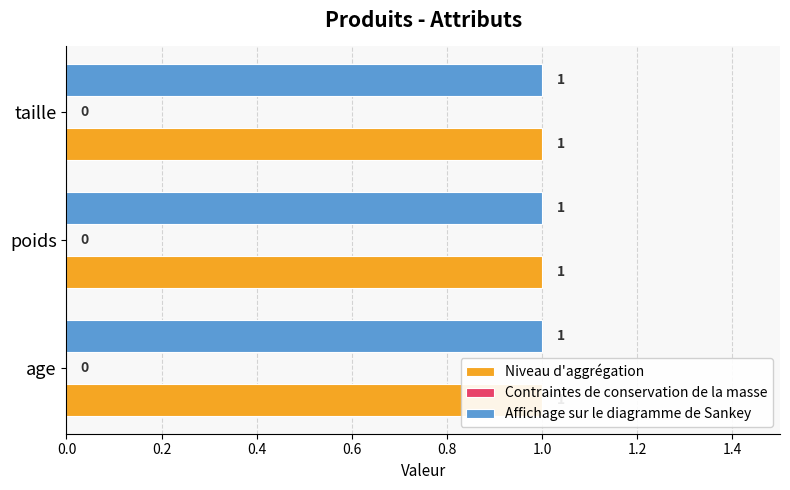

What are all the series names shown in the legend?

Niveau d'aggrégation, Contraintes de conservation de la masse, Affichage sur le diagramme de Sankey